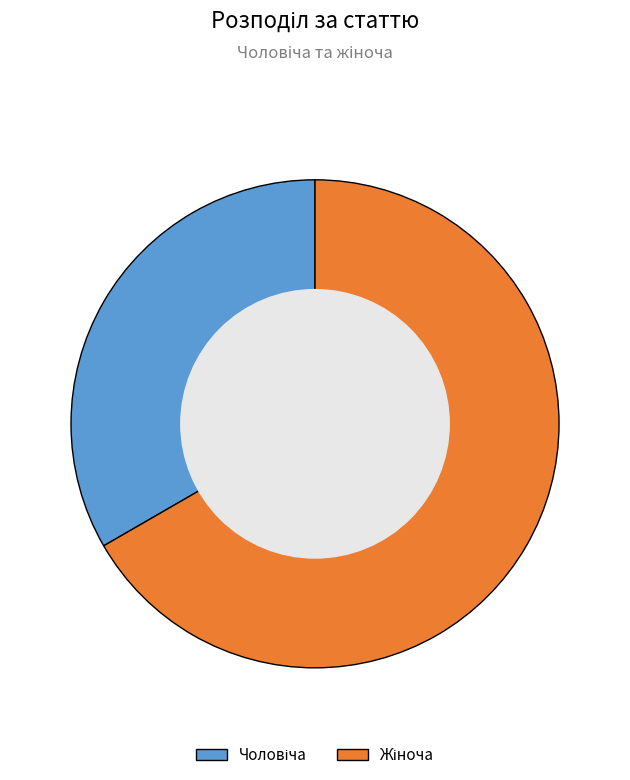

How many slices are in this pie chart?

2